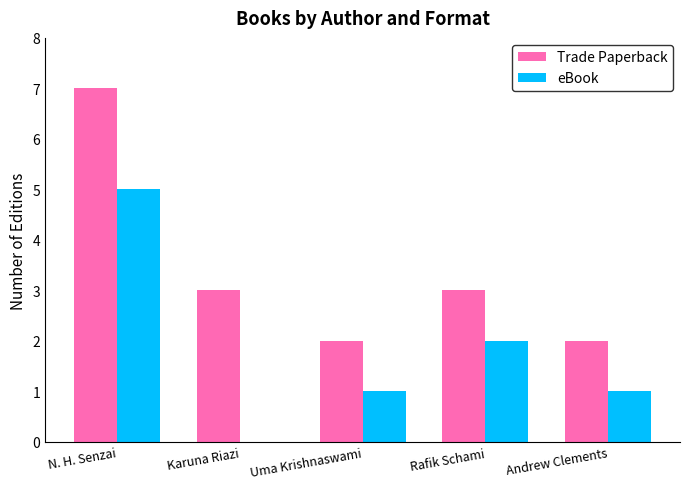

Which series has the largest total across all categories?

Trade Paperback